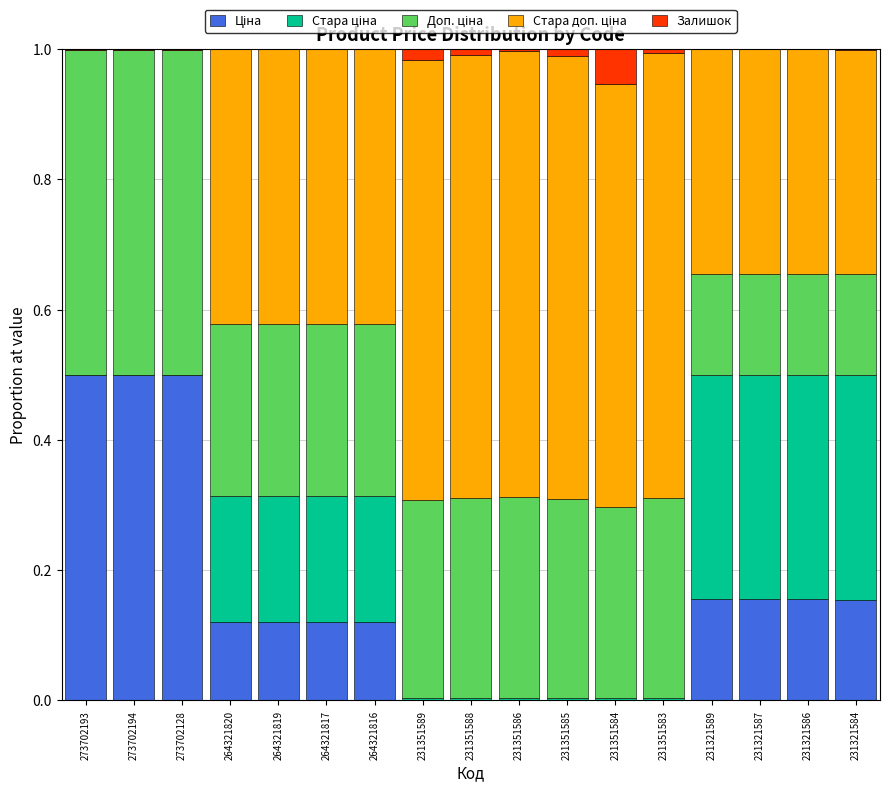

Are the bars horizontal?

No